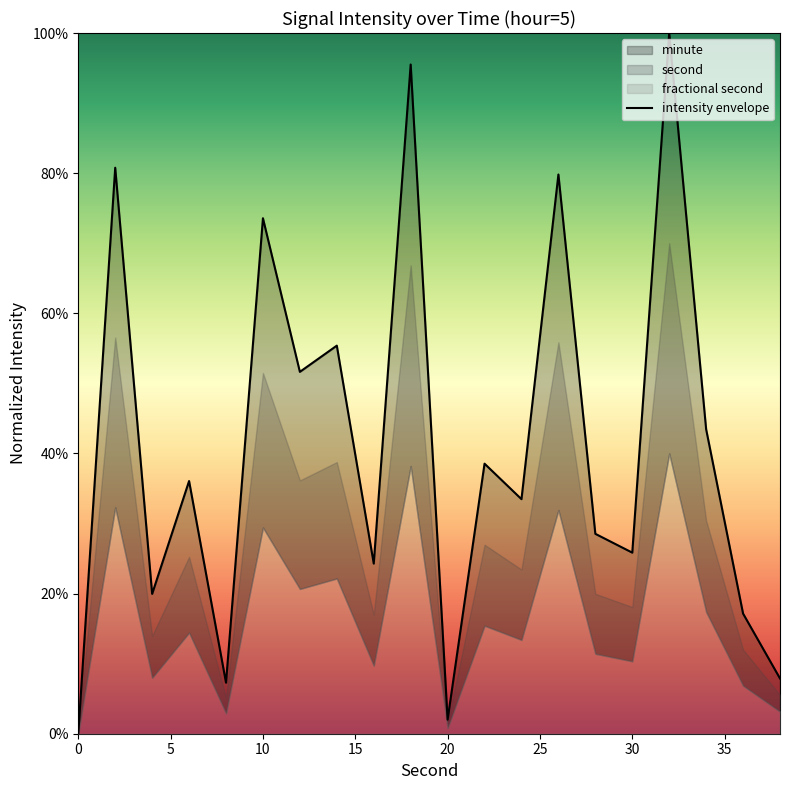

What is the label of the 3rd point from the left?

10